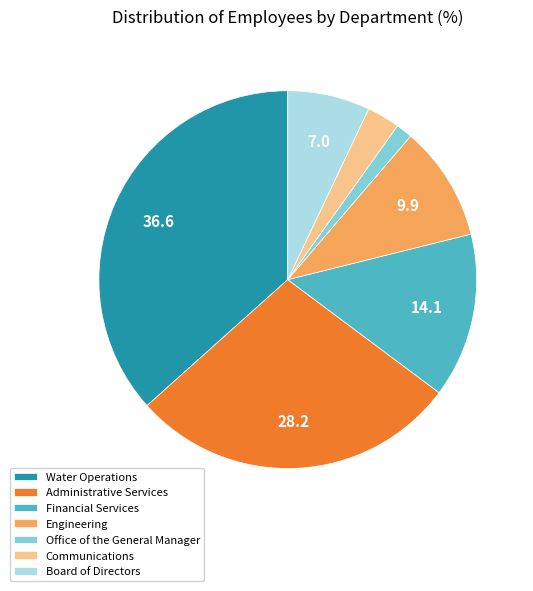

Is it true that Board of Directors is 7% of the pie?

True